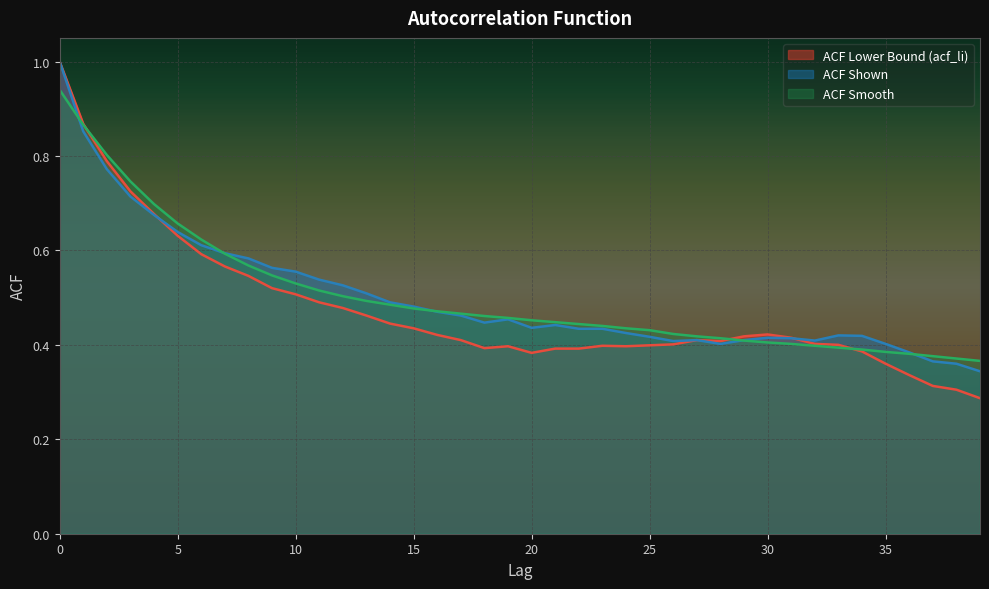

What is the minimum value shown in the chart?

0.3